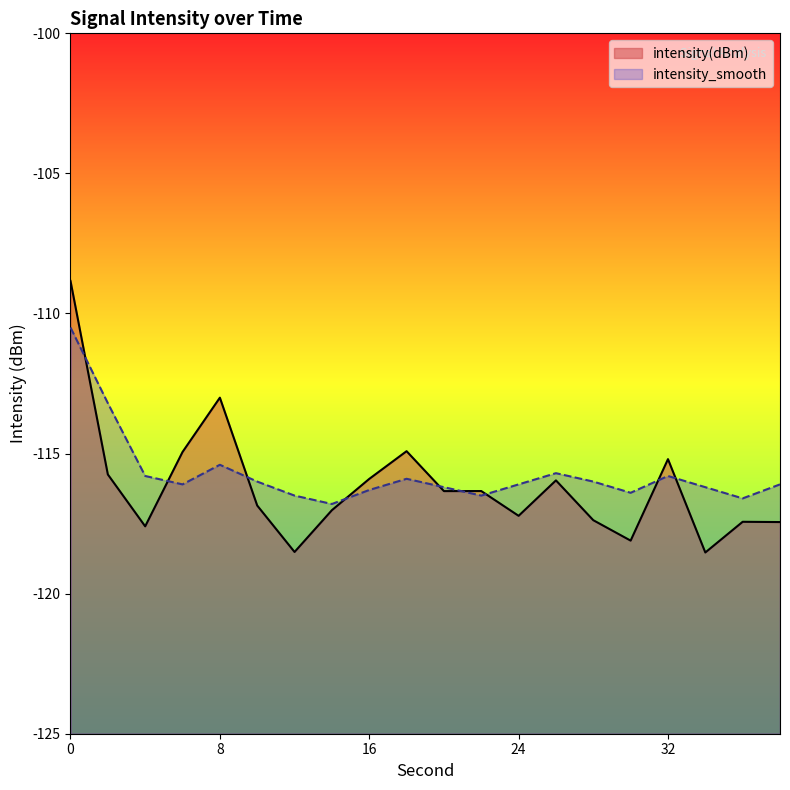

Between 28 and 32, which is larger?

32